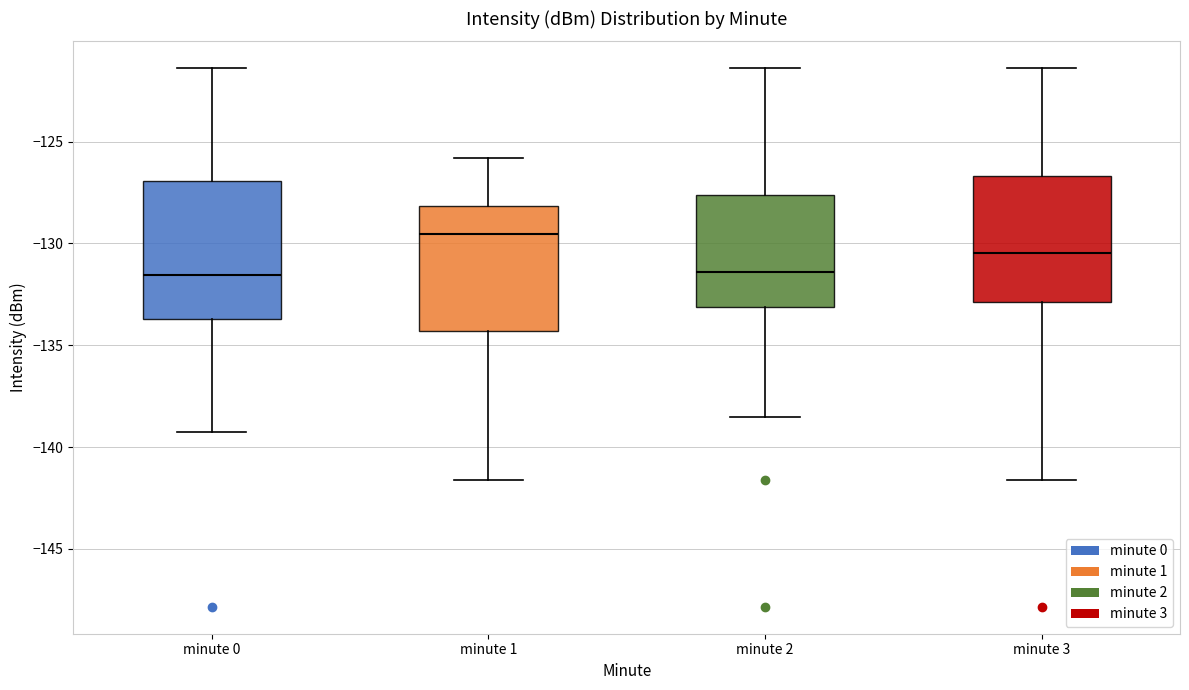

Reading left to right, read every box against the y-axis: the position of its median line, the range the box covers, and the ends of its whiskers. The values are not printed on the chart, so give them approximately, as read against the axis.

minute 0: median -131.5, box -133.5 to -127.0, whiskers -139.0 to -121.5
minute 1: median -129.5, box -134.5 to -128.0, whiskers -141.5 to -126.0
minute 2: median -131.5, box -133.0 to -127.5, whiskers -138.5 to -121.5
minute 3: median -130.5, box -133.0 to -126.5, whiskers -141.5 to -121.5